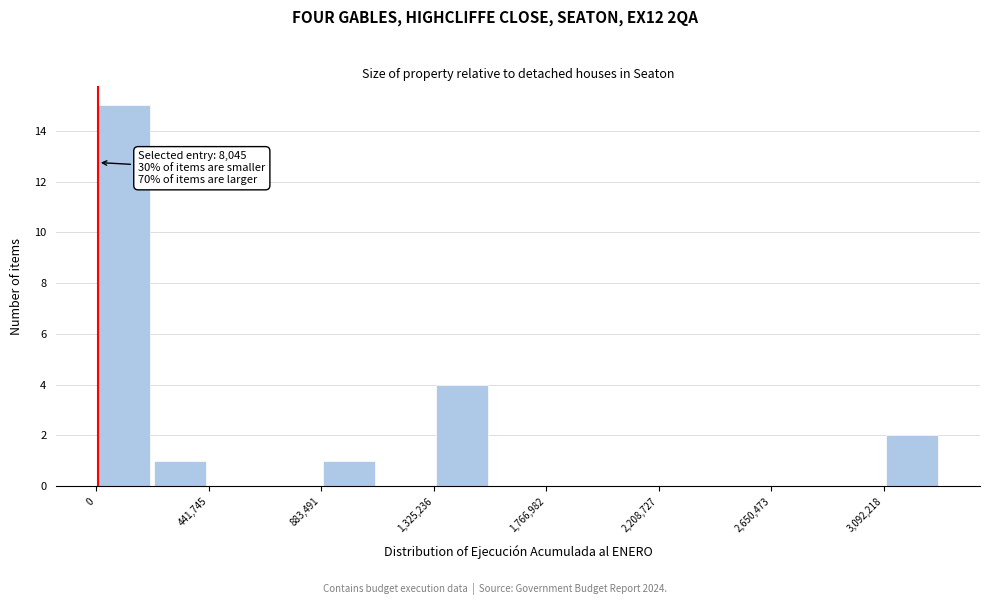

Which range on the x-axis has the tallest bar?

0 to 200000